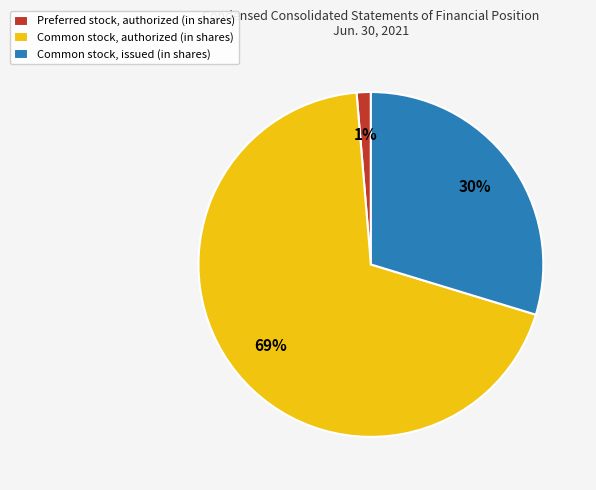

To the nearest percent, what is the difference between the largest and smallest slice percentages?

68%